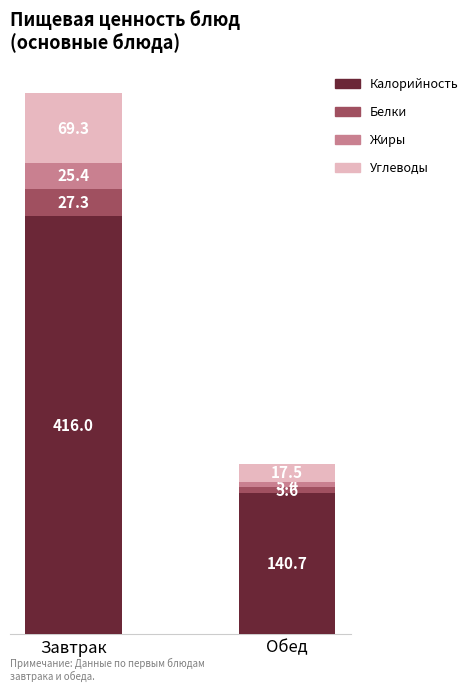

What is the average value of the Калорийность series?

278.4